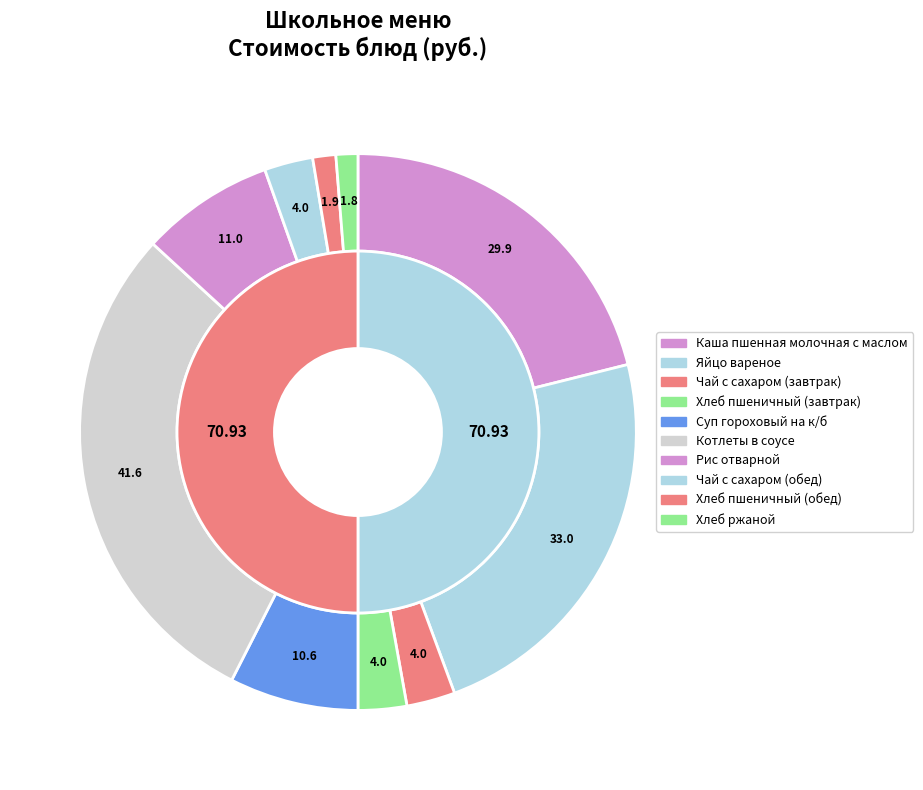

What percentage is the Чай с сахаром (завтрак) slice, to the nearest percent?

3%